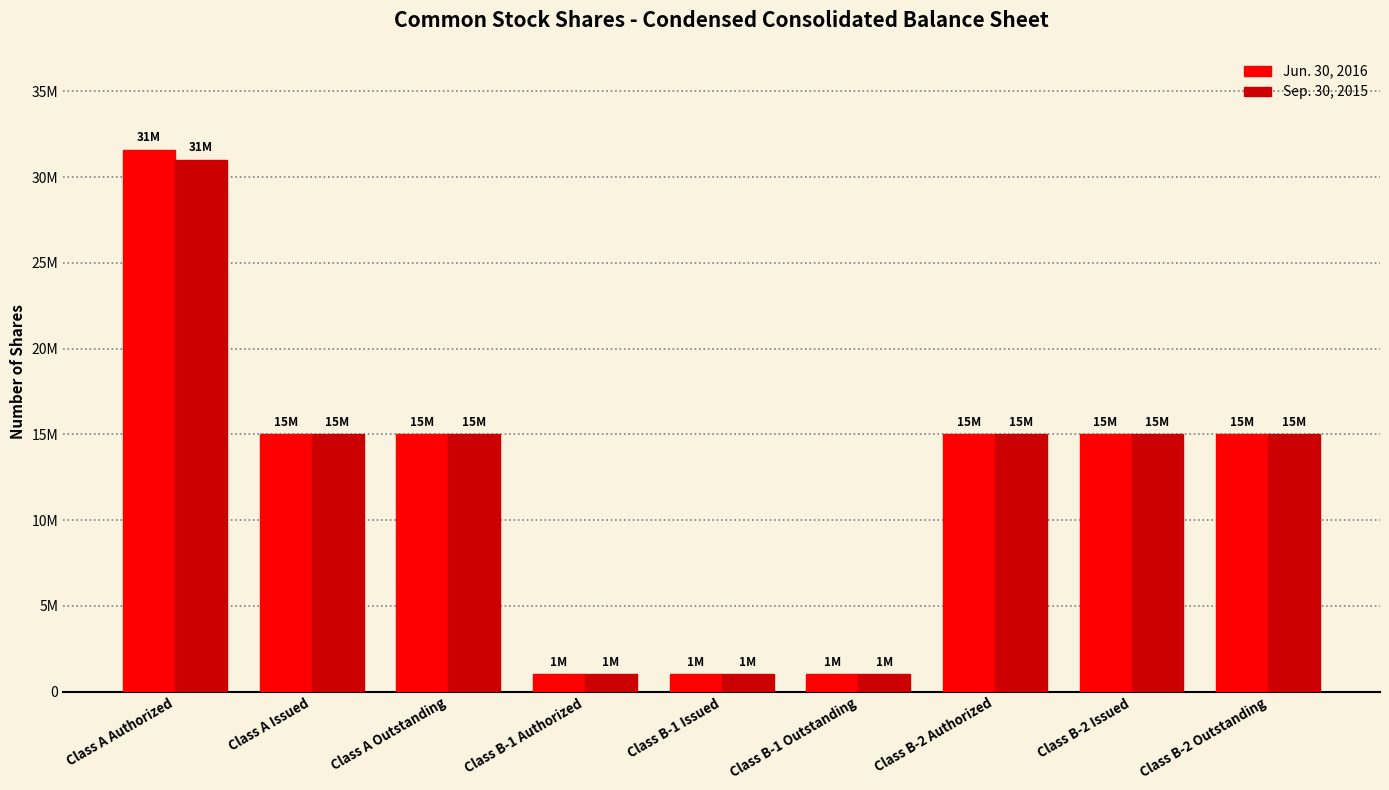

Are the bars horizontal?

No